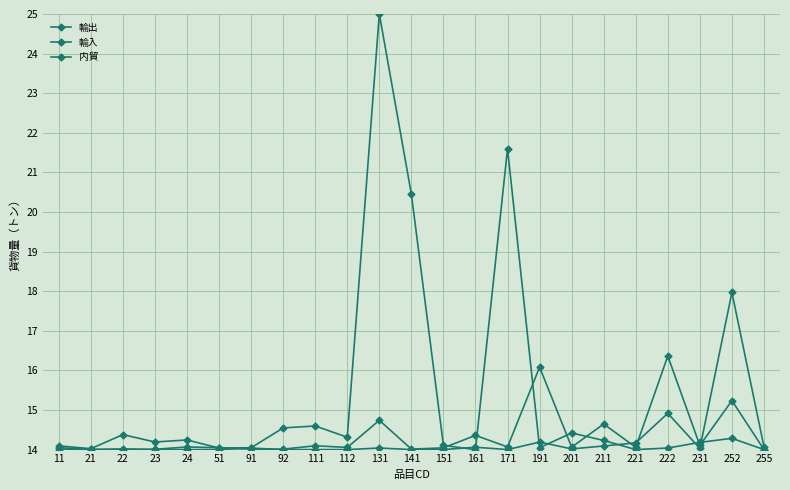

How many series are shown in this chart?

3